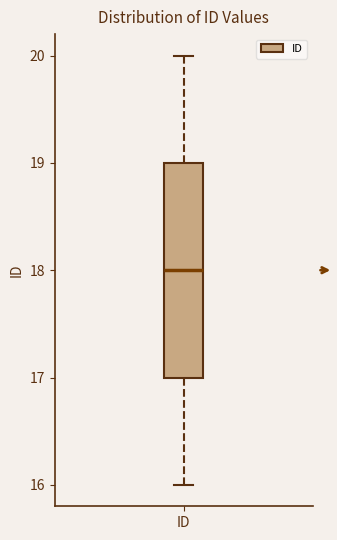

Transcribe this box plot: give where the median line is, the range the box spans, and where the two whiskers end, as read against the y-axis. The values are not printed on the chart, so give them approximately, as read against the axis.

median 18, box 17 to 19, whiskers 16 to 20